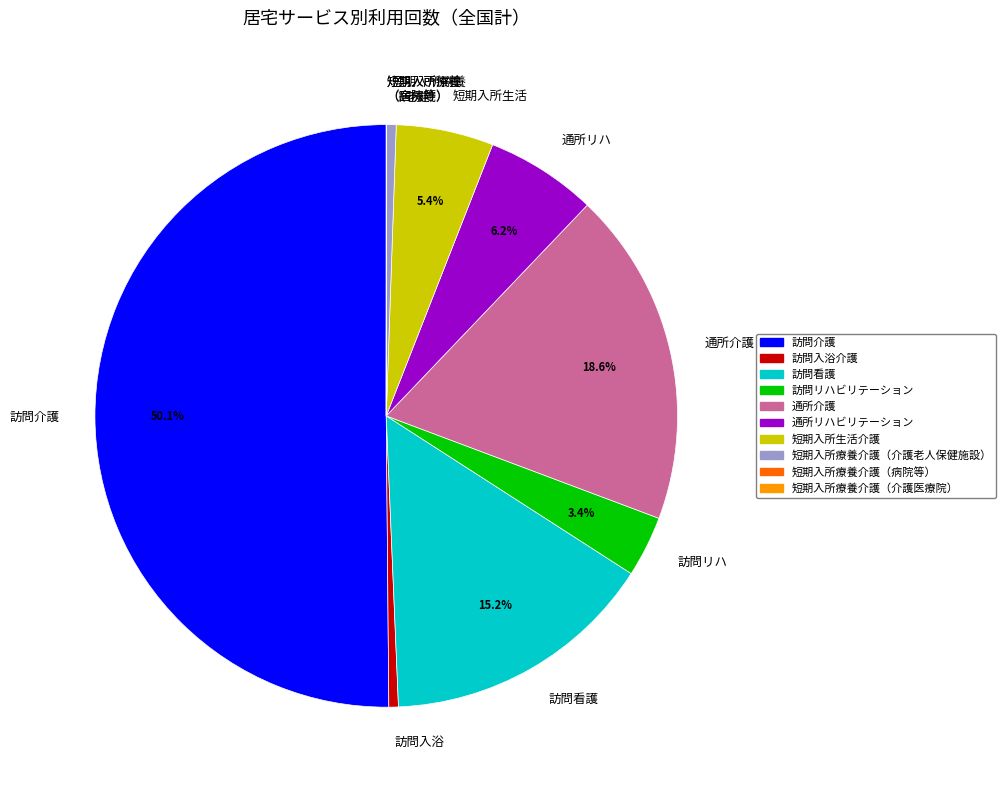

Between 訪問介護 and 訪問リハ, which is larger?

訪問介護